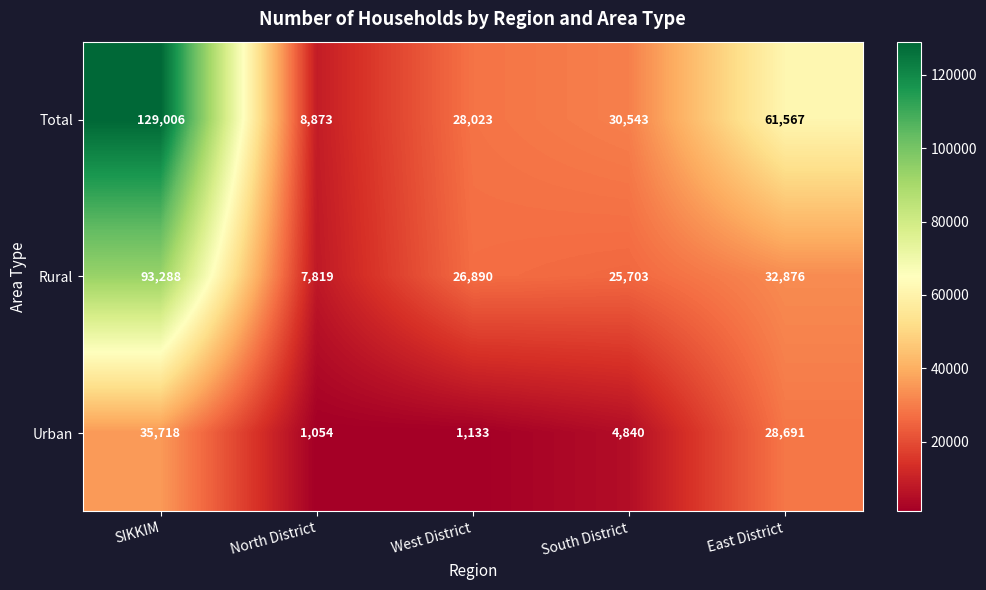

Rank the categories by Urban value from highest to lowest.

SIKKIM, East District, South District, West District, North District